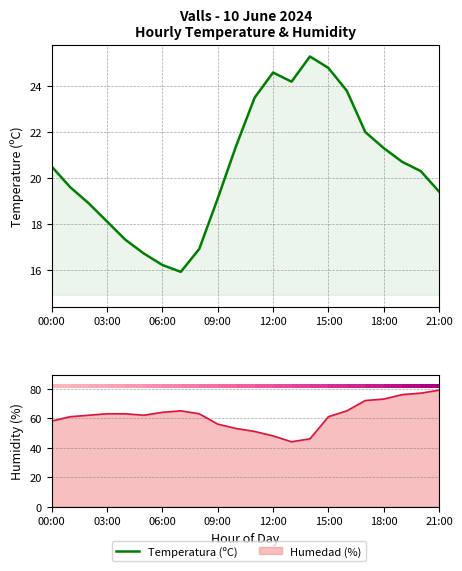

At which category does the chart reach its peak across all series?

14